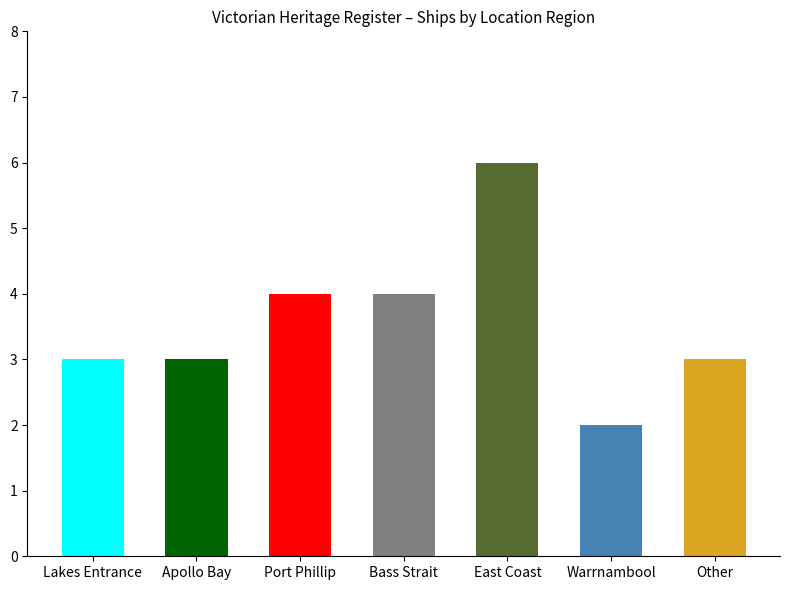

The chart shows a value of 2 at Warrnambool. True or false?

True